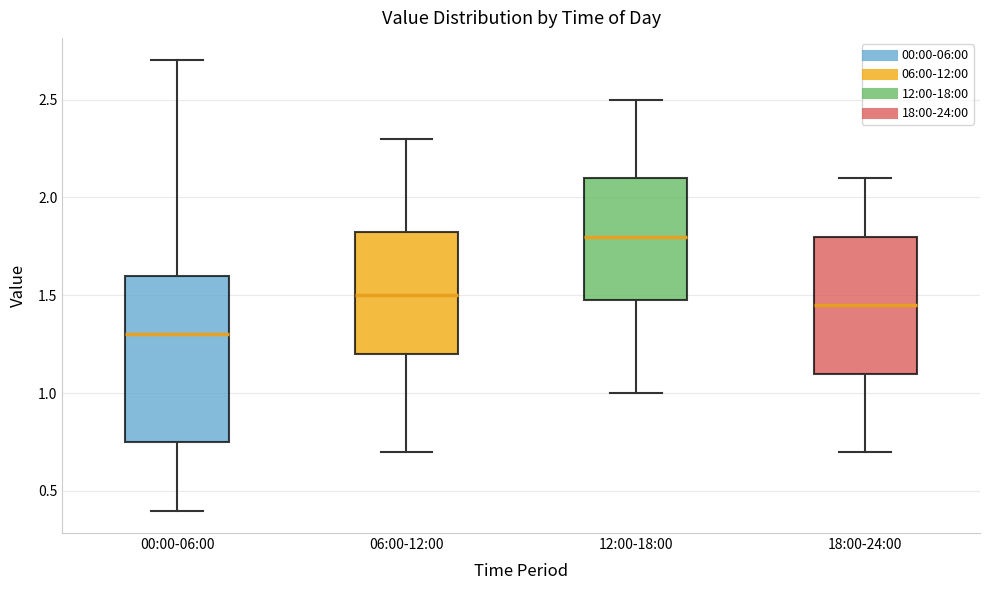

Which box's median line is the lowest?

00:00-06:00